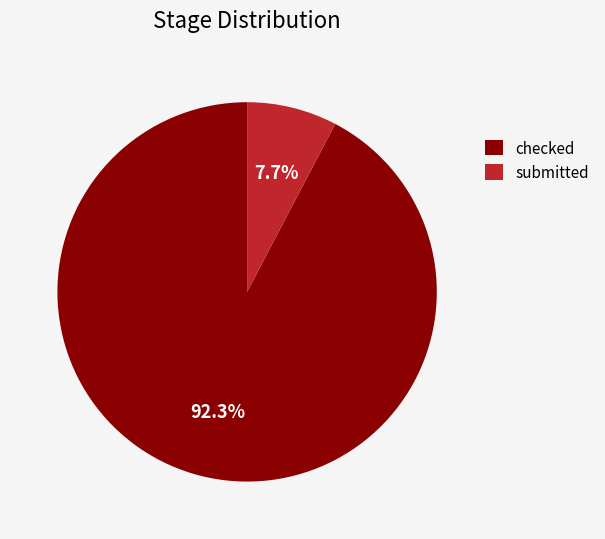

To the nearest percent, what percentage of the pie is submitted?

8%